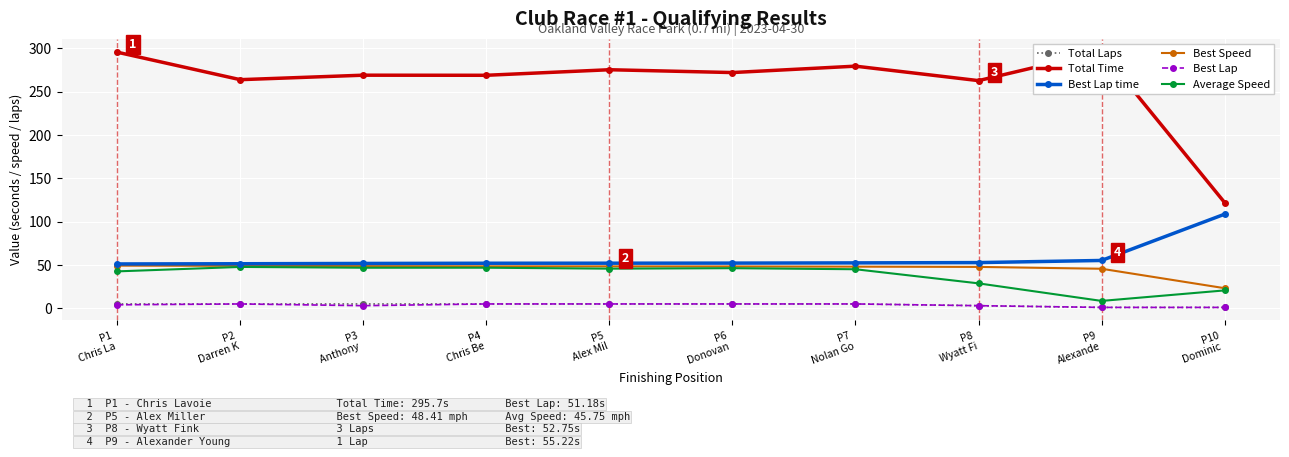

What is the maximum value shown in the chart?

296.4